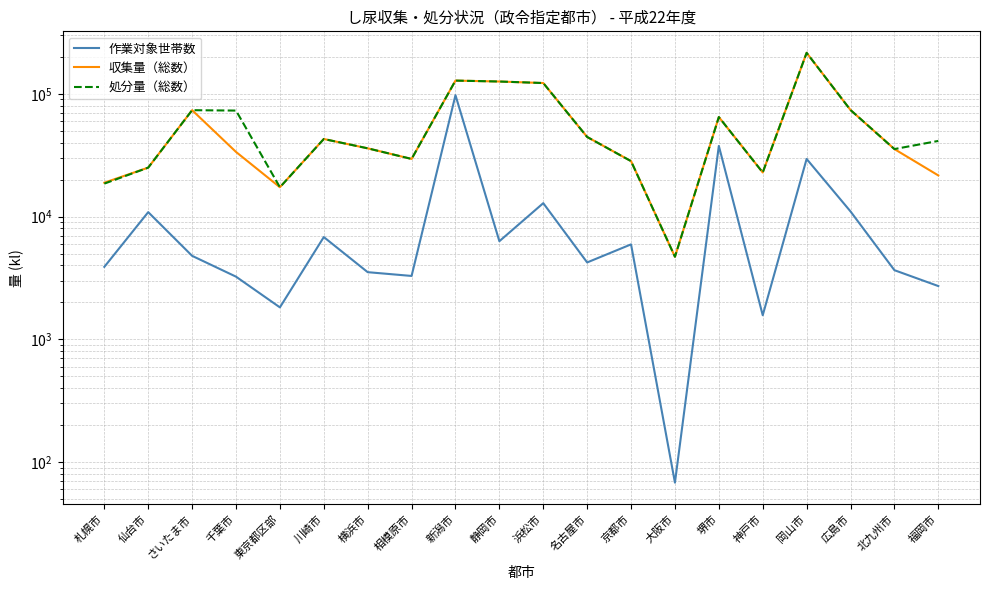

Where is the first local maximum for 収集量（総数）?

さいたま市